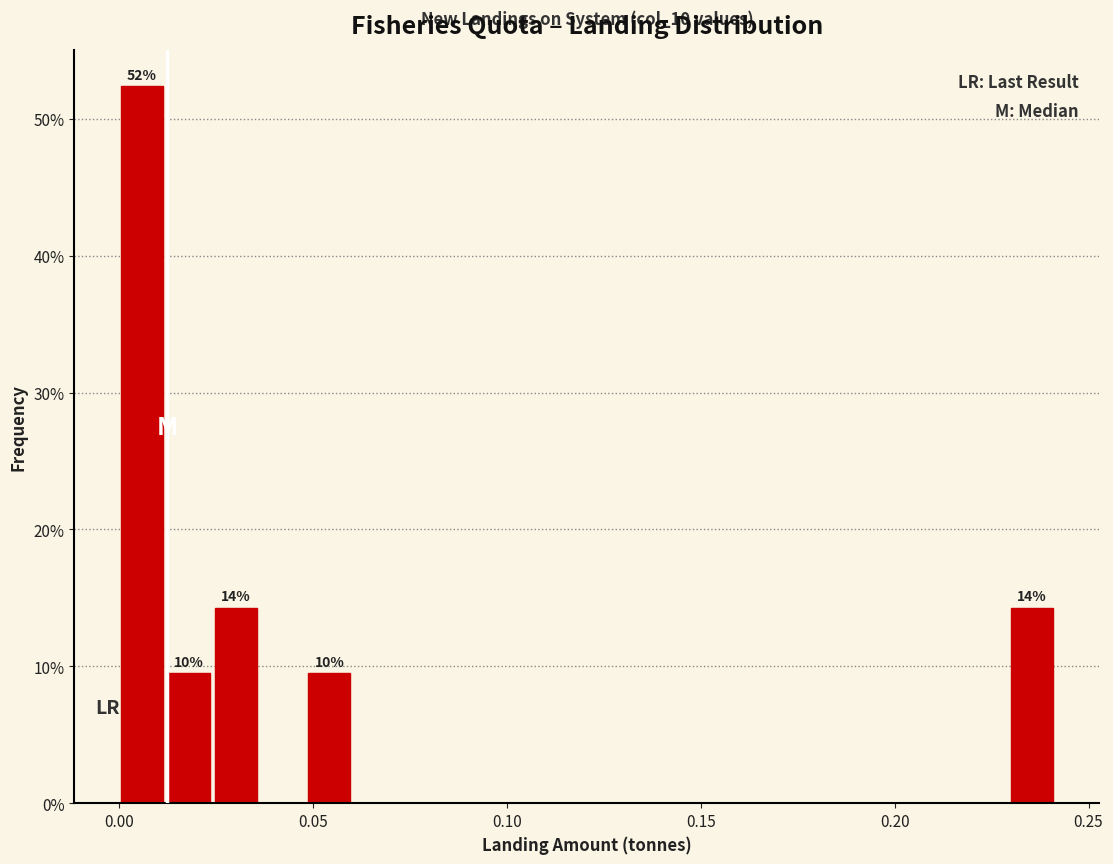

Read against the x-axis, roughly where is the centre of the tallest bar?

0.005